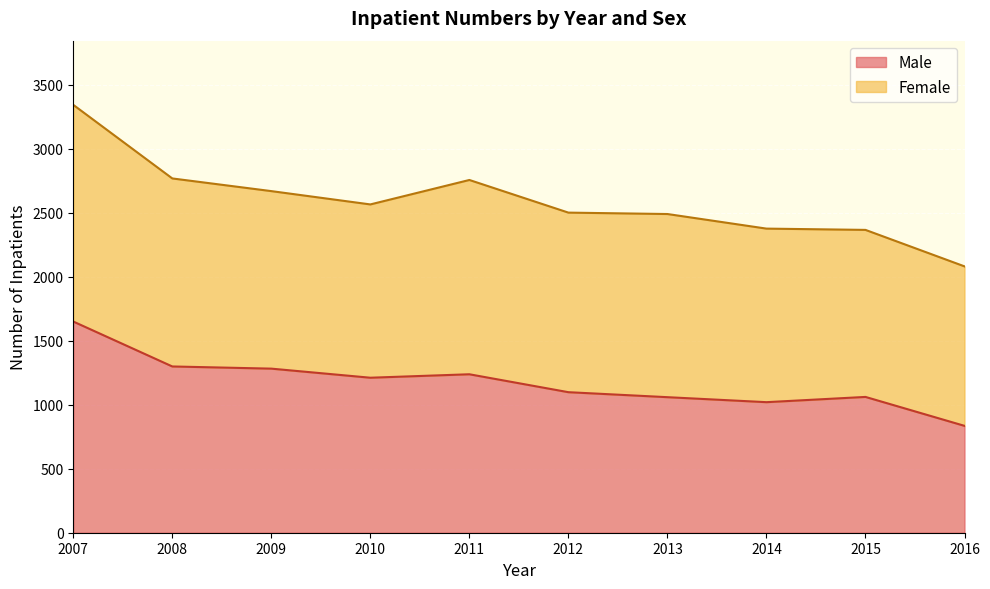

What is the approximate value at 2015, to the nearest 10?

1060